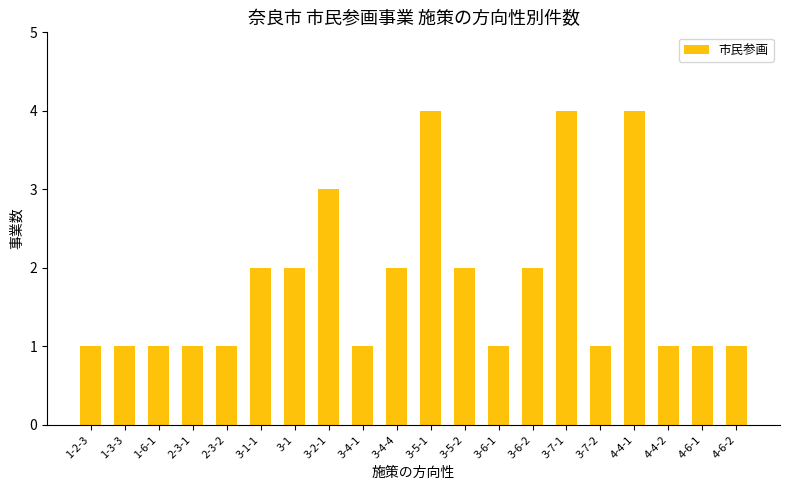

What is the difference between the values at 3-4-1 and 4-4-1?

3